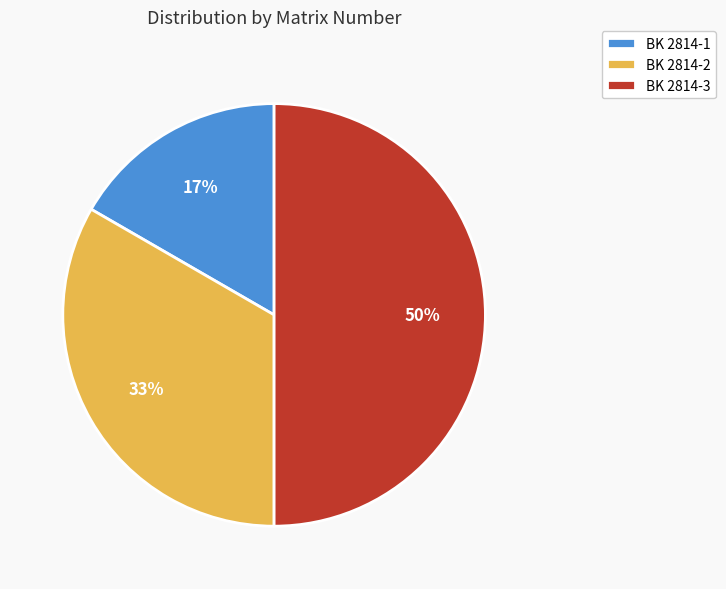

To the nearest percent, what portion does BK 2814-2 represent?

33%